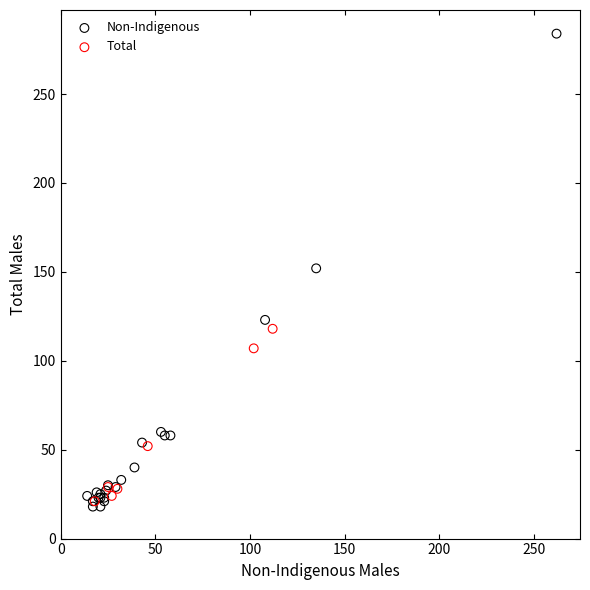

Which series has the widest spread of Y values?

Non-Indigenous